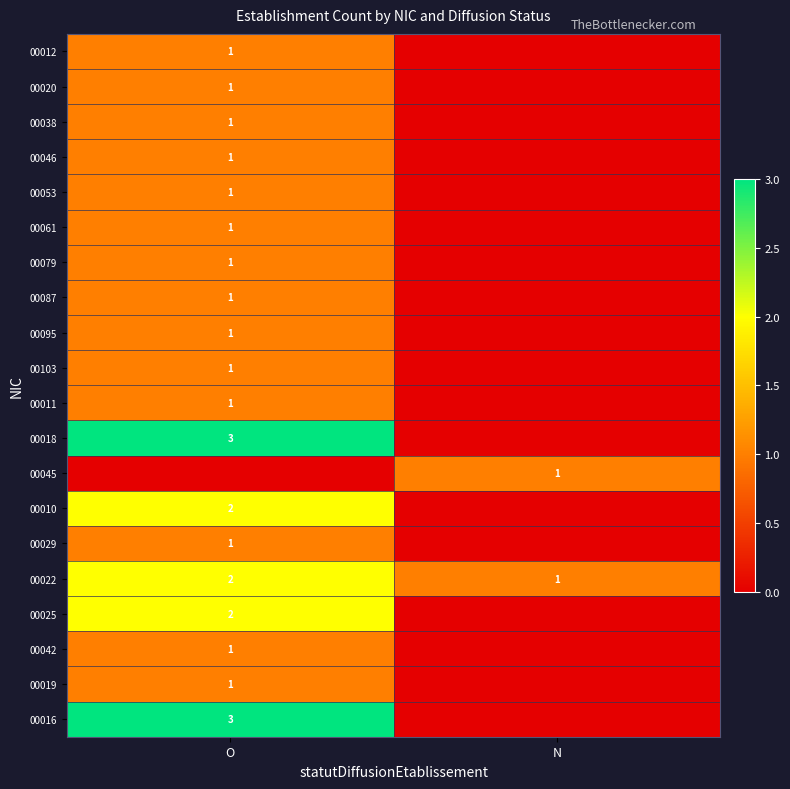

Which label corresponds to the smallest value in the chart?

N